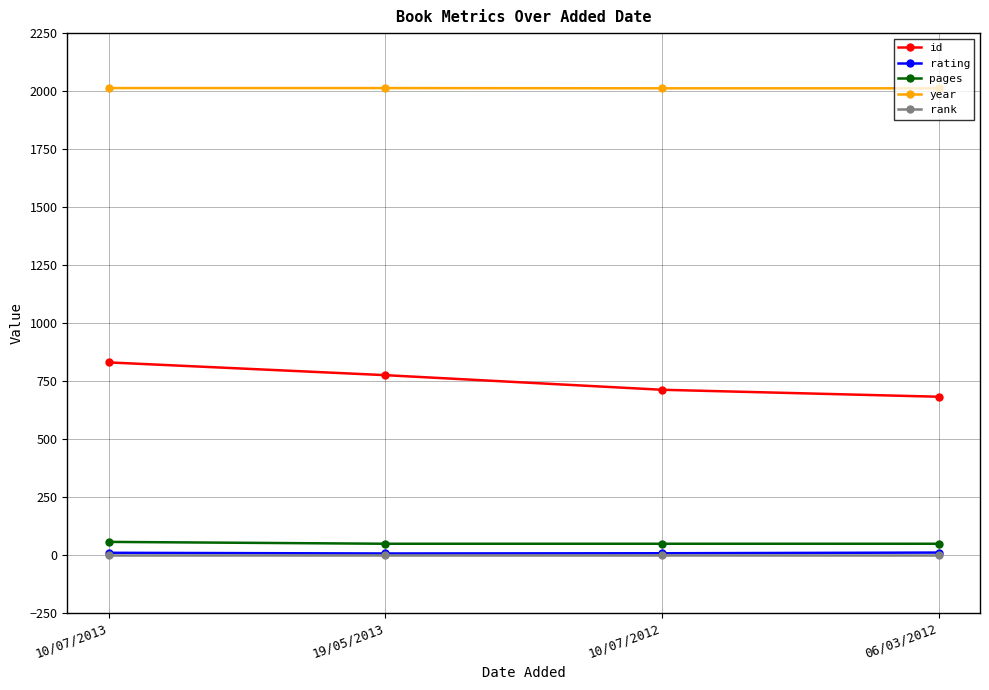

Read the rank value at 19/05/2013.

1